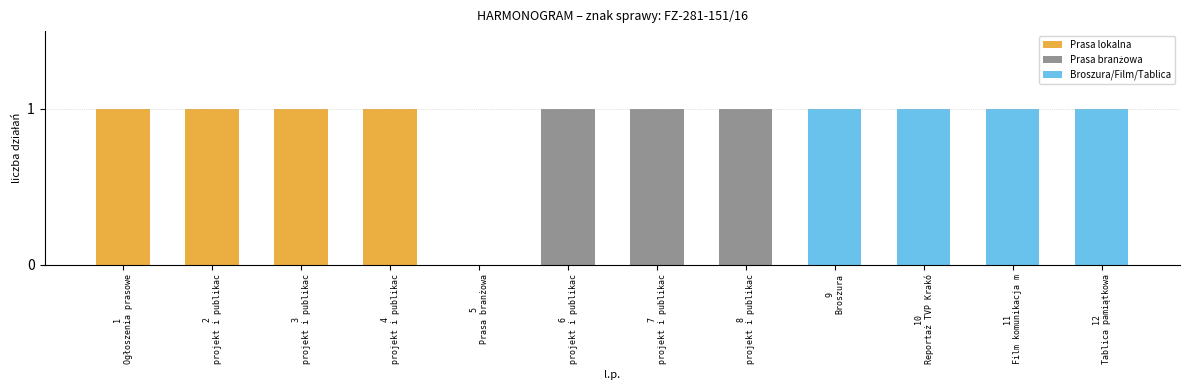

True or false: Prasa lokalna has a value of 1 at 2
projekt i publikac.

True